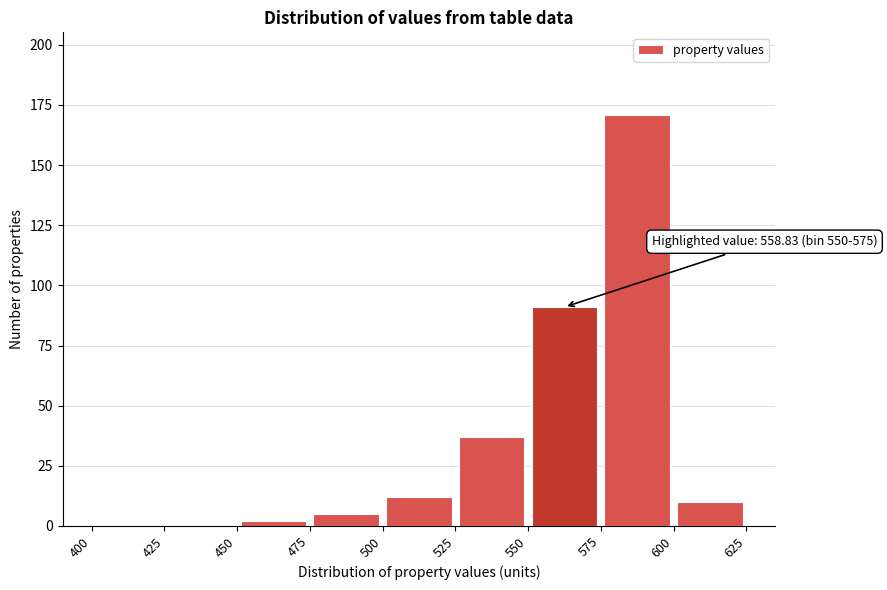

Over which range of the x-axis is the bar tallest?

575 to 600